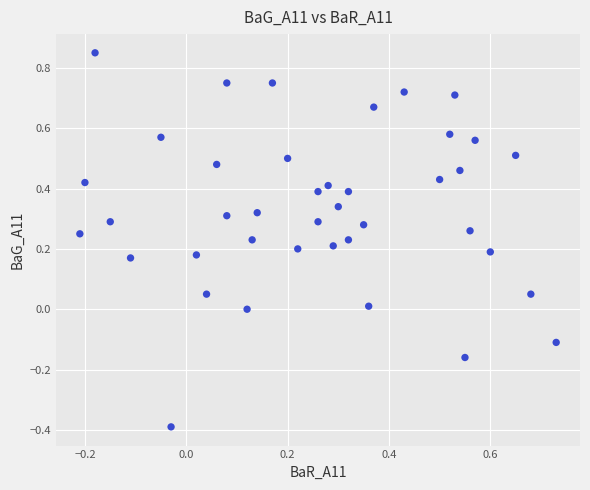

What is the range of Y values (max minus min)?

1.2